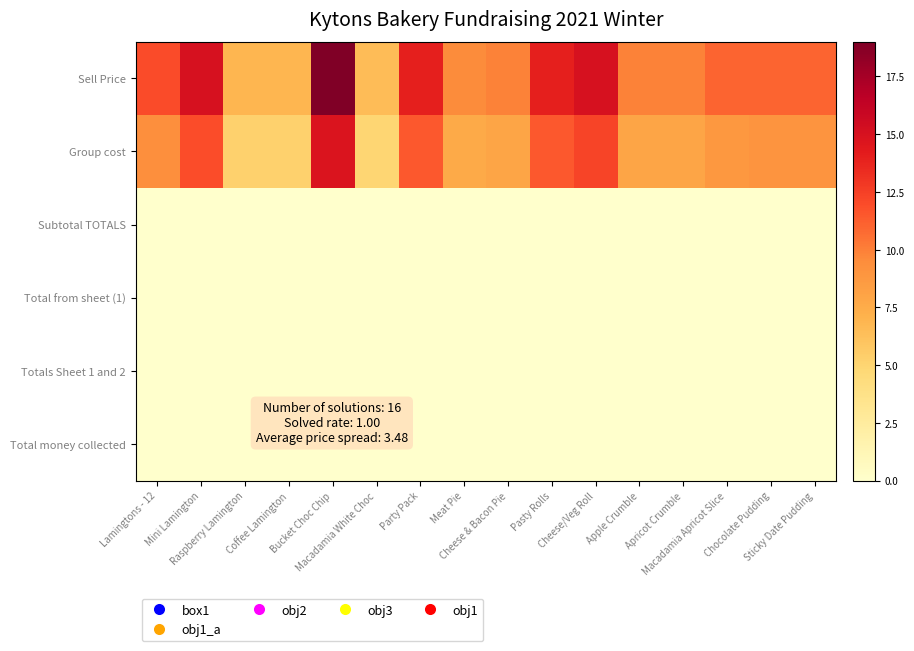

Reading right to left, list all the values displayed in this chart.

Sell Price: Sticky Date Pudding=11.0	Chocolate Pudding=11.0	Macadamia Apricot Slice=11.0	Apricot Crumble=9.9	Apple Crumble=9.9	Cheese/Veg Roll=15.0	Pasty Rolls=14.0	Cheese & Bacon Pie=9.9	Meat Pie=9.5	Party Pack=14.0	Macadamia White Choc=6.5	Bucket Choc Chip=19.0	Coffee Lamington=6.9	Raspberry Lamington=6.9	Mini Lamington=15.0	Lamingtons - 12=12.0
Group cost: Sticky Date Pudding=9.0	Chocolate Pudding=9.0	Macadamia Apricot Slice=8.8	Apricot Crumble=7.9	Apple Crumble=7.9	Cheese/Veg Roll=12.3	Pasty Rolls=11.5	Cheese & Bacon Pie=7.9	Meat Pie=7.6	Party Pack=11.5	Macadamia White Choc=4.9	Bucket Choc Chip=14.7	Coffee Lamington=5.2	Raspberry Lamington=5.2	Mini Lamington=11.9	Lamingtons - 12=9.3
Subtotal TOTALS: Sticky Date Pudding=0.0	Chocolate Pudding=0.0	Macadamia Apricot Slice=0.0	Apricot Crumble=0.0	Apple Crumble=0.0	Cheese/Veg Roll=0.0	Pasty Rolls=0.0	Cheese & Bacon Pie=0.0	Meat Pie=0.0	Party Pack=0.0	Macadamia White Choc=0.0	Bucket Choc Chip=0.0	Coffee Lamington=0.0	Raspberry Lamington=0.0	Mini Lamington=0.0	Lamingtons - 12=0.0
Total from sheet (1): Sticky Date Pudding=0.0	Chocolate Pudding=0.0	Macadamia Apricot Slice=0.0	Apricot Crumble=0.0	Apple Crumble=0.0	Cheese/Veg Roll=0.0	Pasty Rolls=0.0	Cheese & Bacon Pie=0.0	Meat Pie=0.0	Party Pack=0.0	Macadamia White Choc=0.0	Bucket Choc Chip=0.0	Coffee Lamington=0.0	Raspberry Lamington=0.0	Mini Lamington=0.0	Lamingtons - 12=0.0
Totals Sheet 1 and 2: Sticky Date Pudding=0.0	Chocolate Pudding=0.0	Macadamia Apricot Slice=0.0	Apricot Crumble=0.0	Apple Crumble=0.0	Cheese/Veg Roll=0.0	Pasty Rolls=0.0	Cheese & Bacon Pie=0.0	Meat Pie=0.0	Party Pack=0.0	Macadamia White Choc=0.0	Bucket Choc Chip=0.0	Coffee Lamington=0.0	Raspberry Lamington=0.0	Mini Lamington=0.0	Lamingtons - 12=0.0
Total money collected: Sticky Date Pudding=0.0	Chocolate Pudding=0.0	Macadamia Apricot Slice=0.0	Apricot Crumble=0.0	Apple Crumble=0.0	Cheese/Veg Roll=0.0	Pasty Rolls=0.0	Cheese & Bacon Pie=0.0	Meat Pie=0.0	Party Pack=0.0	Macadamia White Choc=0.0	Bucket Choc Chip=0.0	Coffee Lamington=0.0	Raspberry Lamington=0.0	Mini Lamington=0.0	Lamingtons - 12=0.0